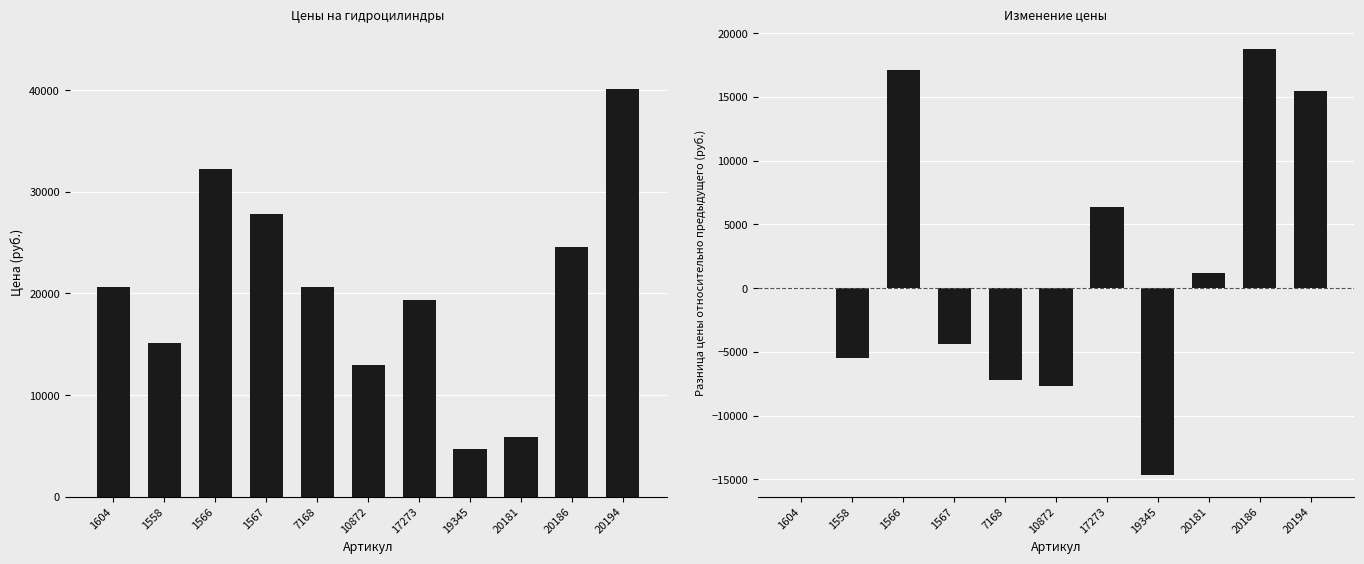

What is the greatest value displayed?

40100